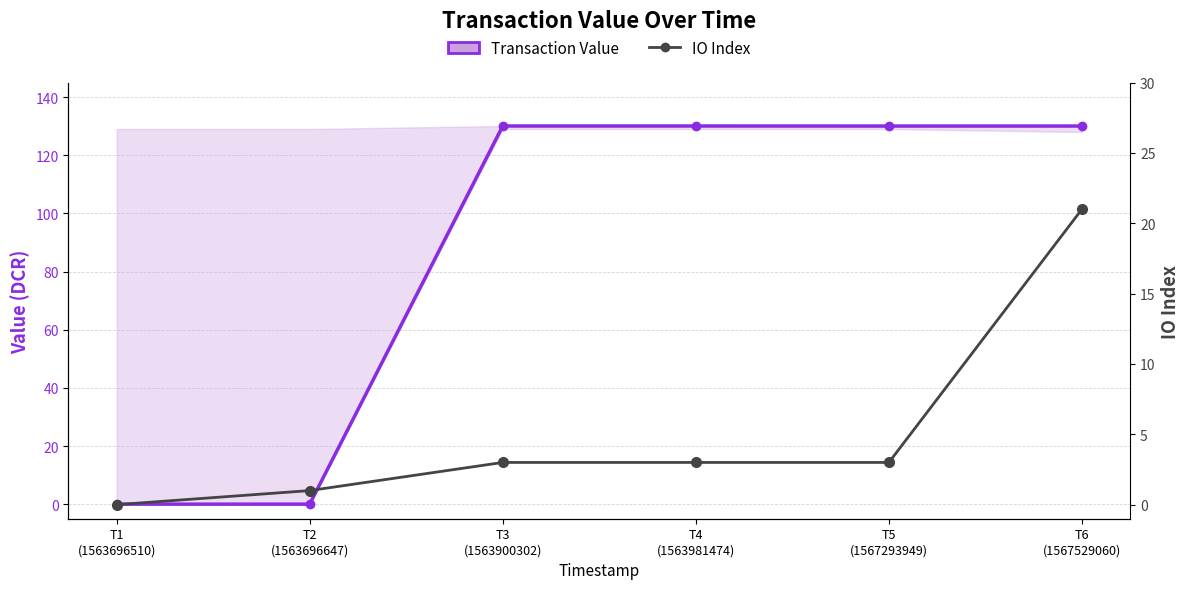

At which label does IO Index first exceed 3?

T6
(1567529060)